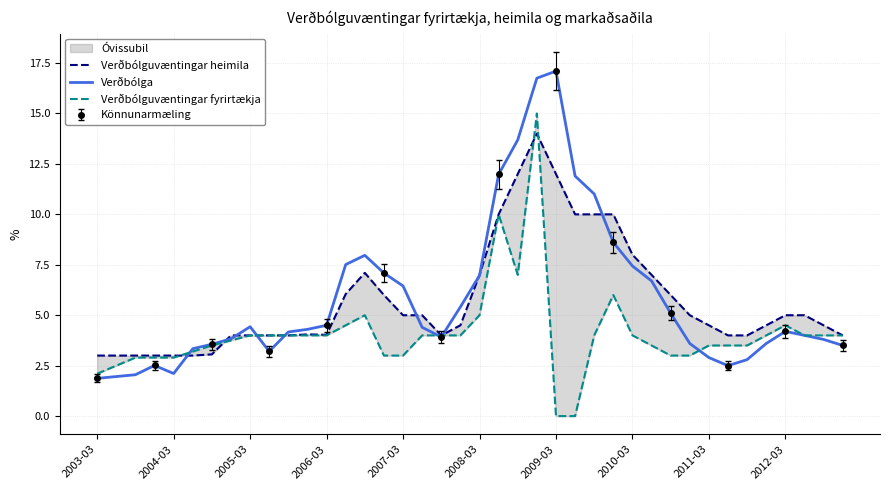

What is the lowest value of the Verðbólga series?

1.9